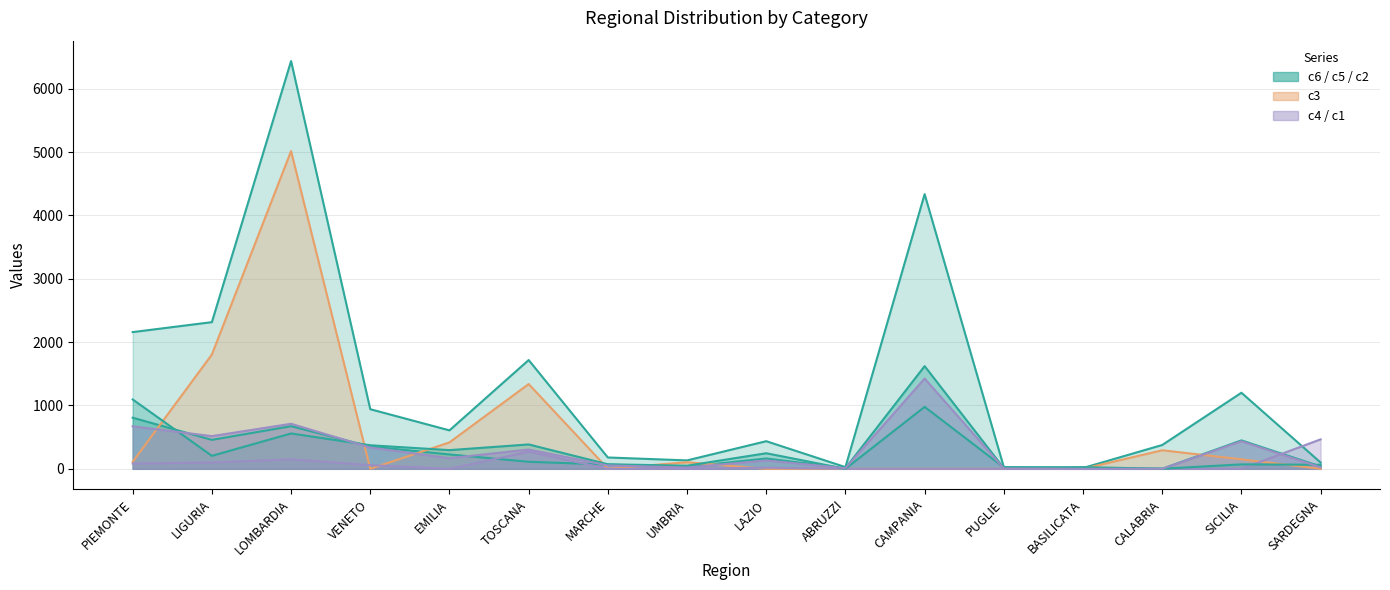

How many lines are shown in the chart?

6